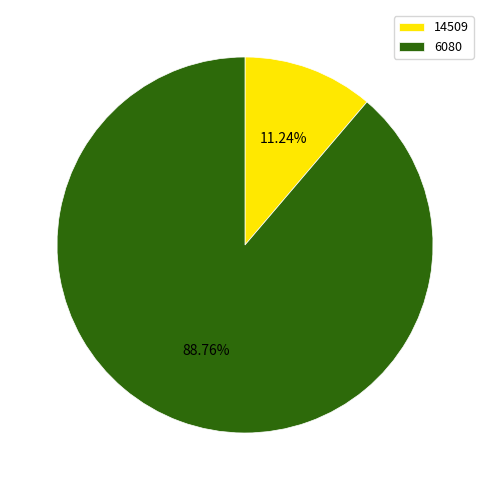

Combined, do 6080 and 14509 account for over 50%?

Yes